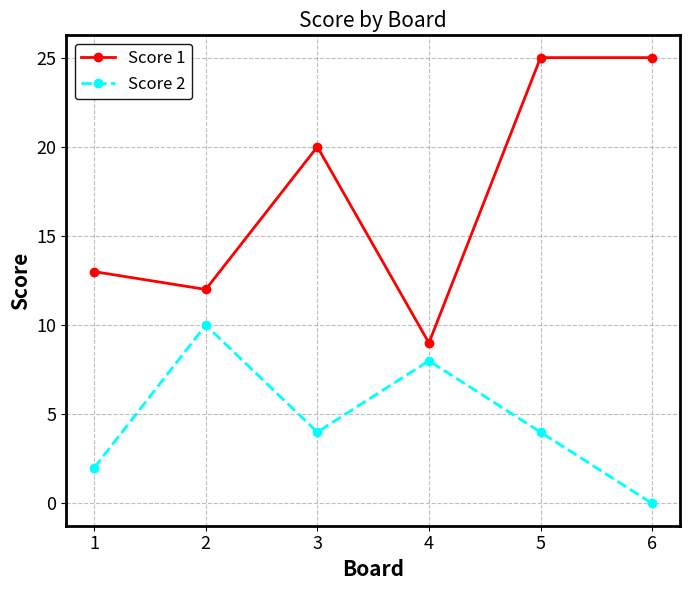

List the series in order of their peak value, lowest first.

Score 2, Score 1